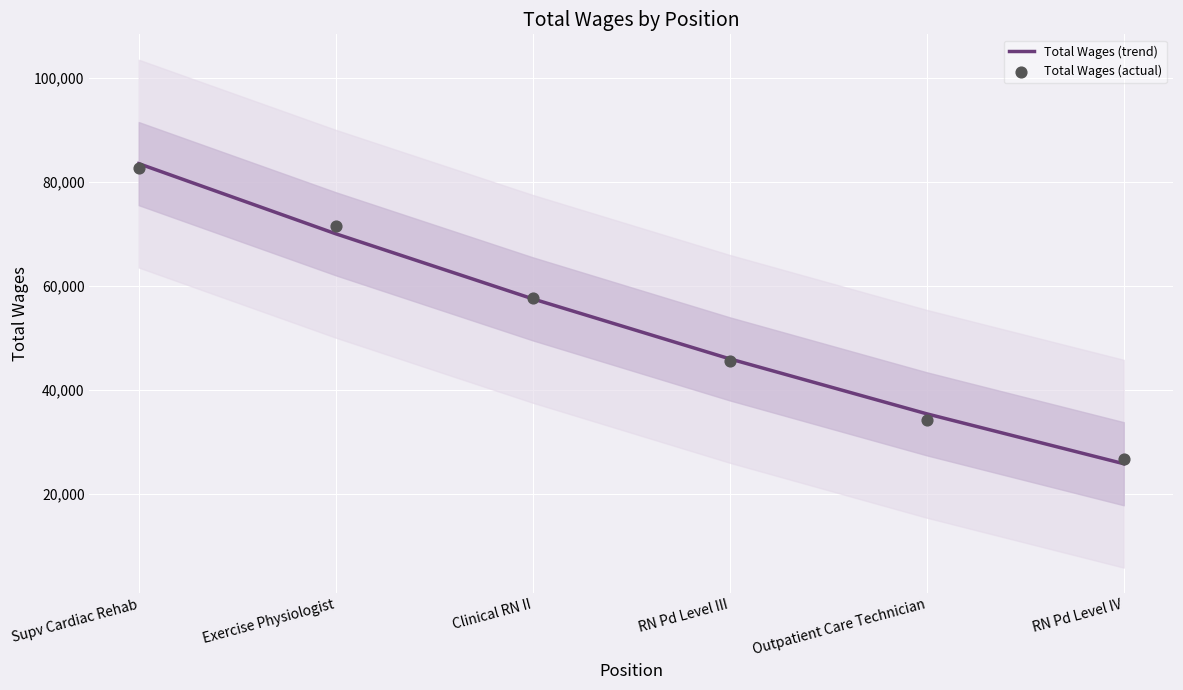

Which series reaches the minimum Y coordinate?

Total Wages (trend)